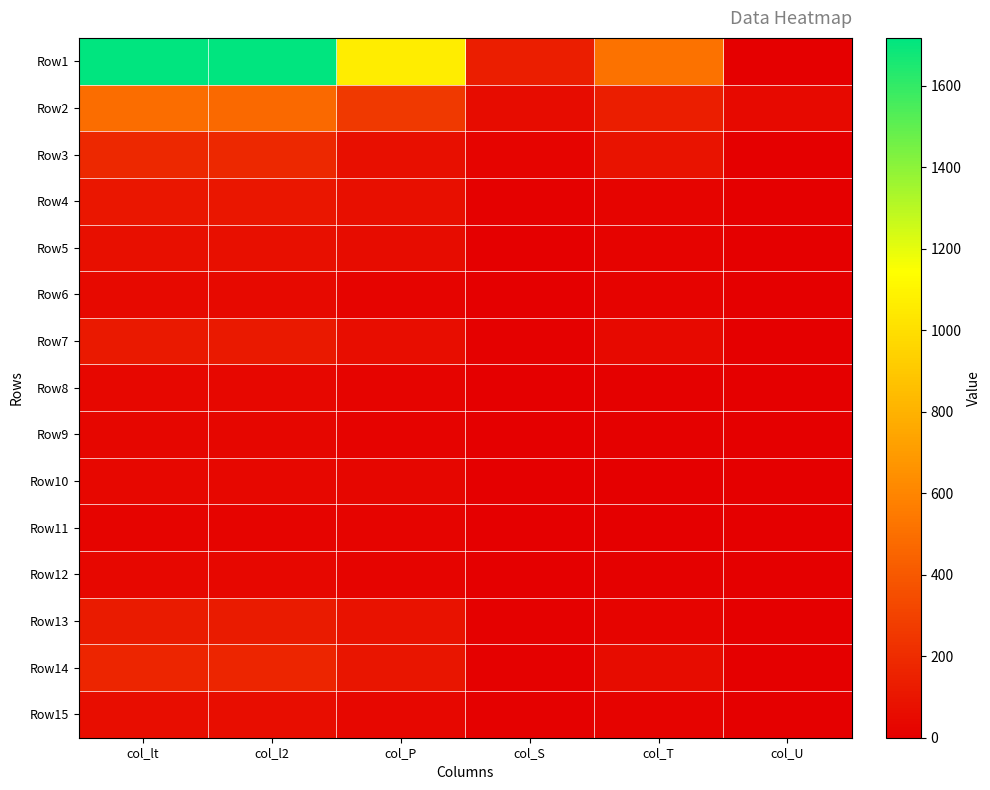

Reading left to right, what are all the values shown in this chart?

Row1: col_lt=1717	col_l2=1714	col_P=1063	col_S=137	col_T=513	col_U=4
Row2: col_lt=493	col_l2=471	col_P=259	col_S=56	col_T=137	col_U=41
Row3: col_lt=184	col_l2=183	col_P=72	col_S=21	col_T=89	col_U=2
Row4: col_lt=103	col_l2=102	col_P=69	col_S=9	col_T=24	col_U=1
Row5: col_lt=73	col_l2=73	col_P=54	col_S=4	col_T=15	col_U=0
Row6: col_lt=46	col_l2=46	col_P=22	col_S=5	col_T=19	col_U=0
Row7: col_lt=120	col_l2=120	col_P=62	col_S=13	col_T=45	col_U=0
Row8: col_lt=35	col_l2=35	col_P=23	col_S=2	col_T=10	col_U=0
Row9: col_lt=30	col_l2=30	col_P=17	col_S=5	col_T=8	col_U=0
Row10: col_lt=35	col_l2=35	col_P=31	col_S=3	col_T=1	col_U=0
Row11: col_lt=24	col_l2=24	col_P=21	col_S=0	col_T=3	col_U=0
Row12: col_lt=38	col_l2=38	col_P=26	col_S=4	col_T=8	col_U=0
Row13: col_lt=121	col_l2=121	col_P=87	col_S=10	col_T=24	col_U=0
Row14: col_lt=168	col_l2=168	col_P=100	col_S=9	col_T=58	col_U=1
Row15: col_lt=62	col_l2=62	col_P=39	col_S=7	col_T=16	col_U=0